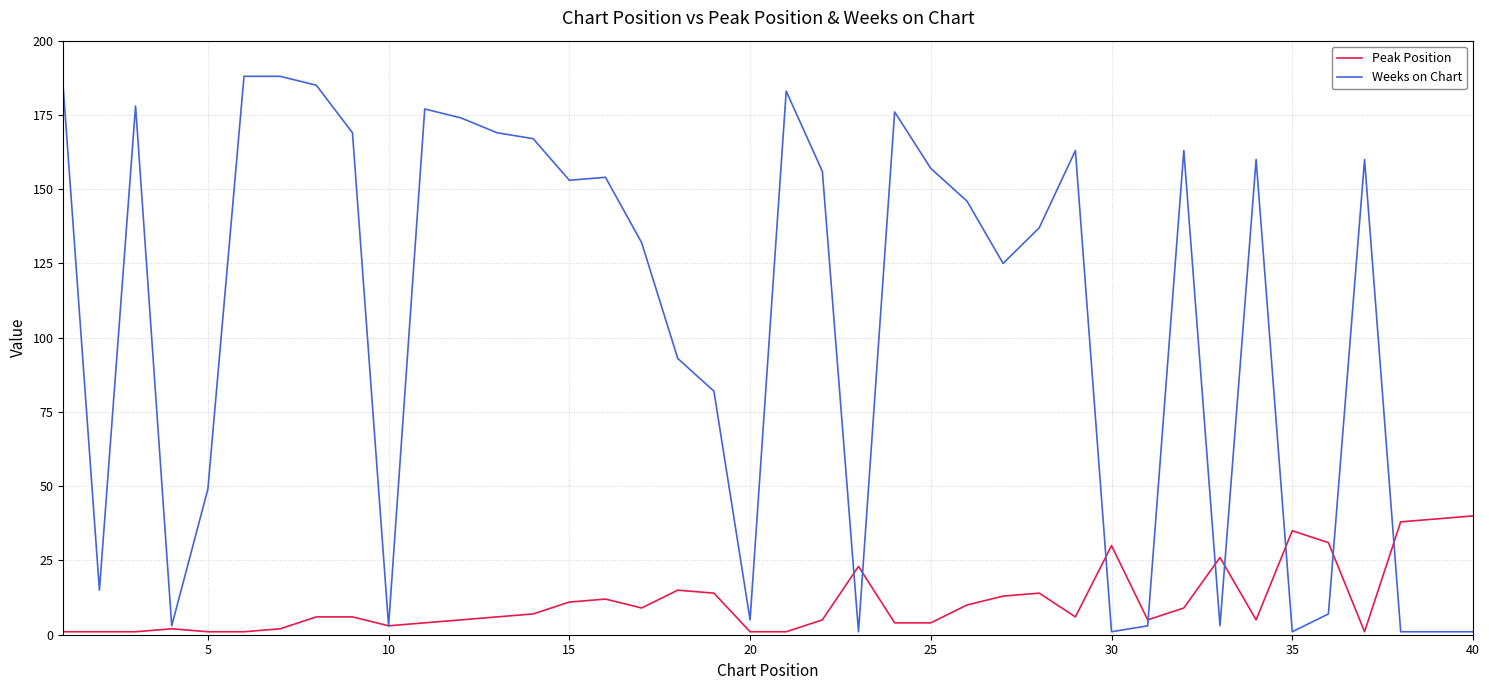

Which series ends up on top after the final intersection of Peak Position and Weeks on Chart?

Peak Position